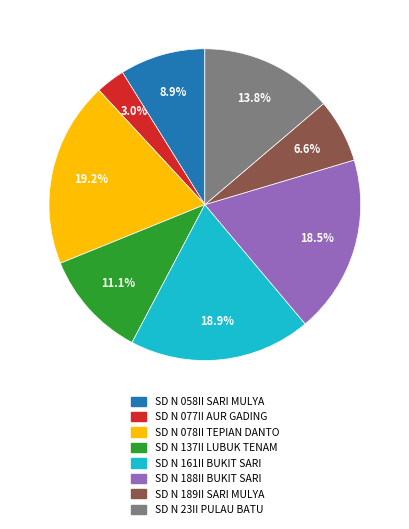

How many slices are in this pie chart?

8